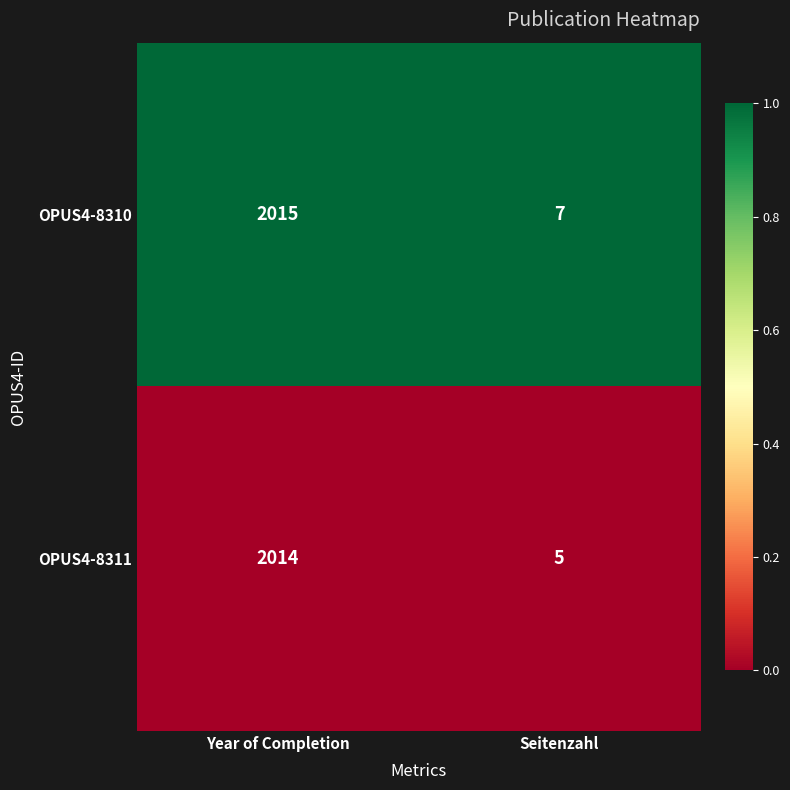

At Seitenzahl, list the series in order from largest to smallest.

OPUS4-8310, OPUS4-8311